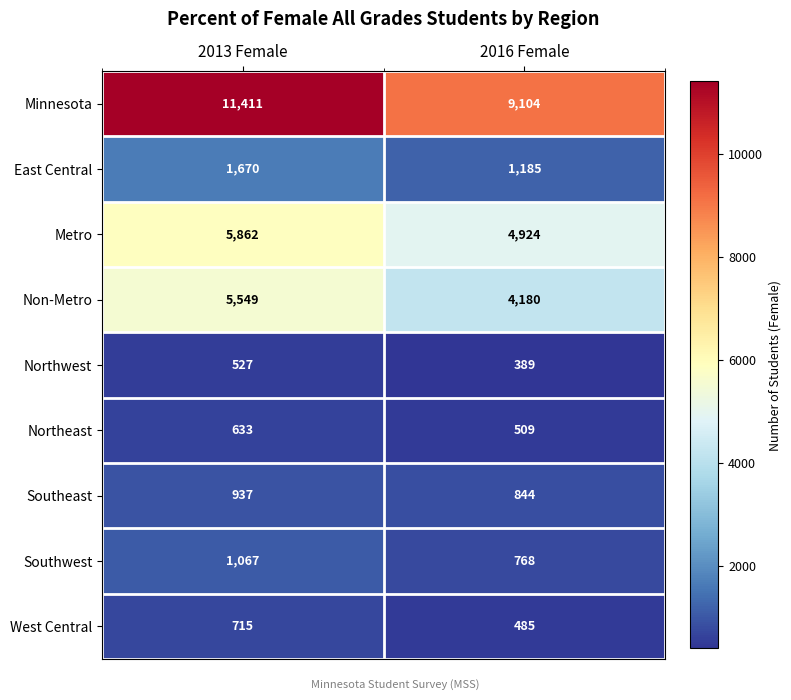

What is the difference between the maximum and minimum values in the Non-Metro series?

1369